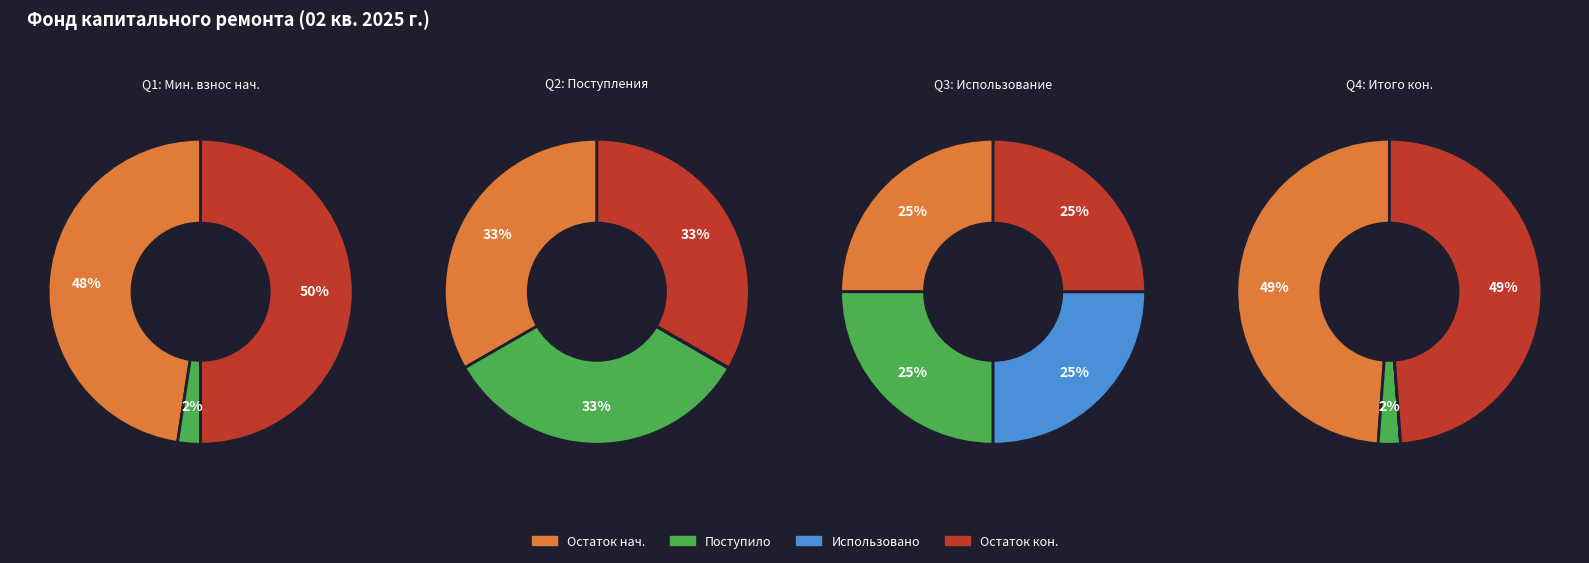

The Остаток на конец периода slice represents 56% of the pie. True or false?

False